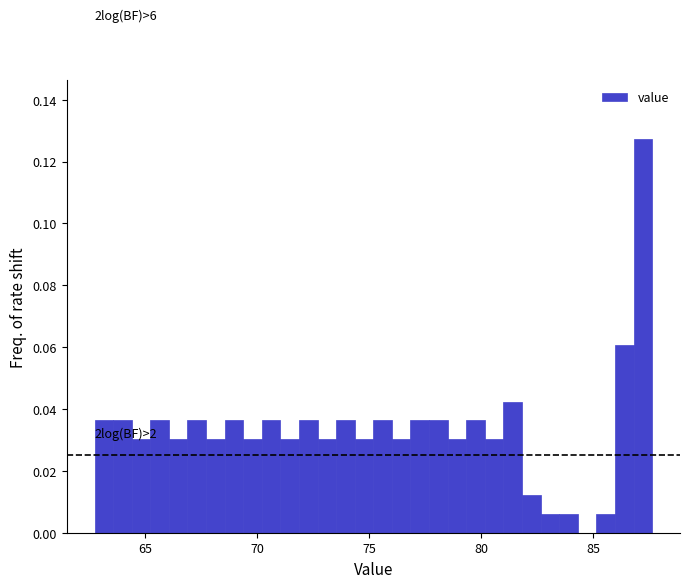

Around what value on the x-axis is the tallest bar? Give the approximate position of its centre, as read against the axis.

87.0